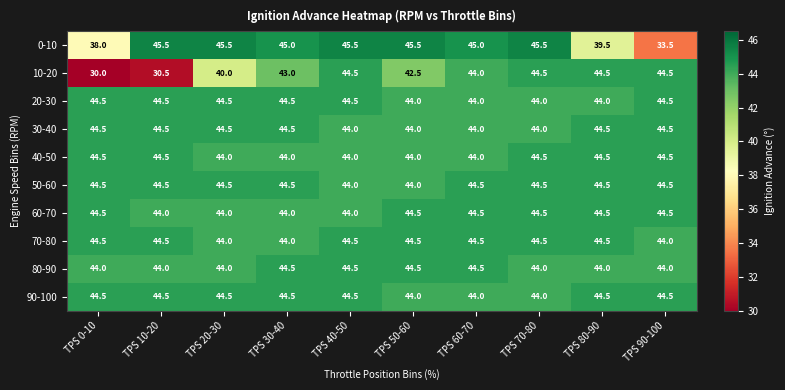

Between TPS 30-40 and TPS 70-80, which series saw the biggest shift?

10-20